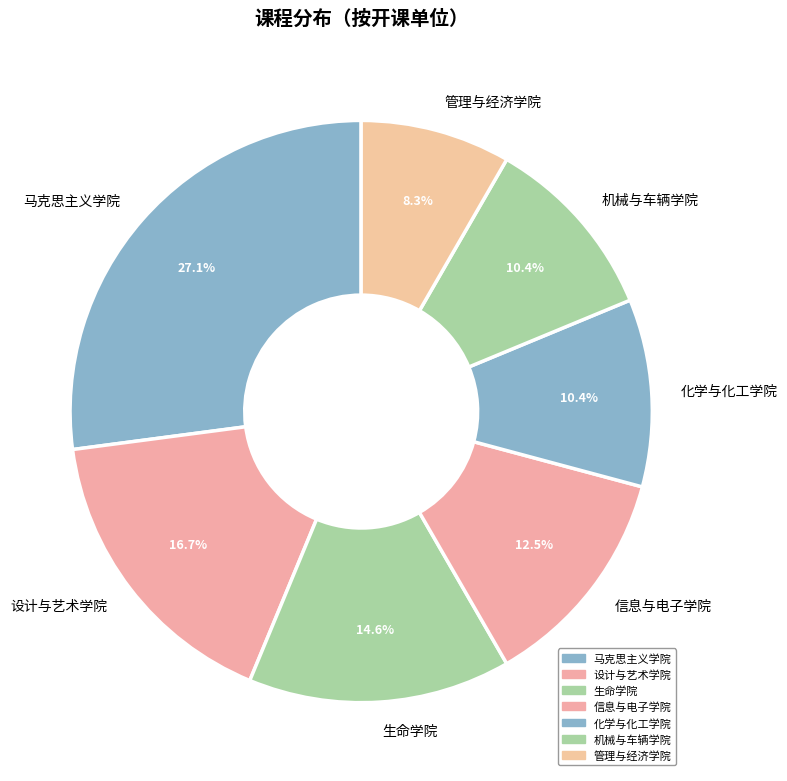

Approximately how many times larger is the value at 管理与经济学院 compared to 信息与电子学院?

0.7